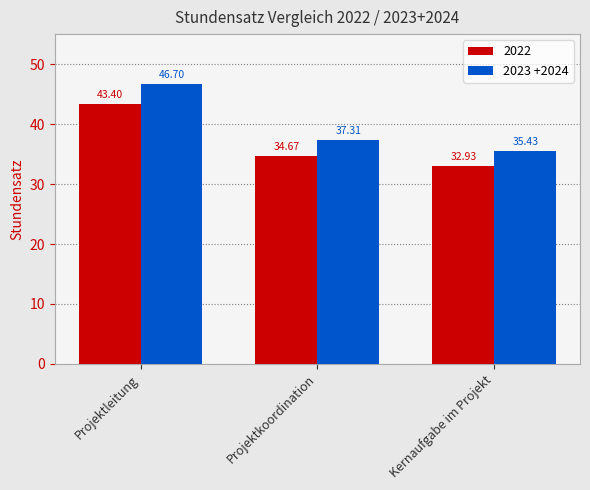

What is the sum of all 2022 values?

111.0